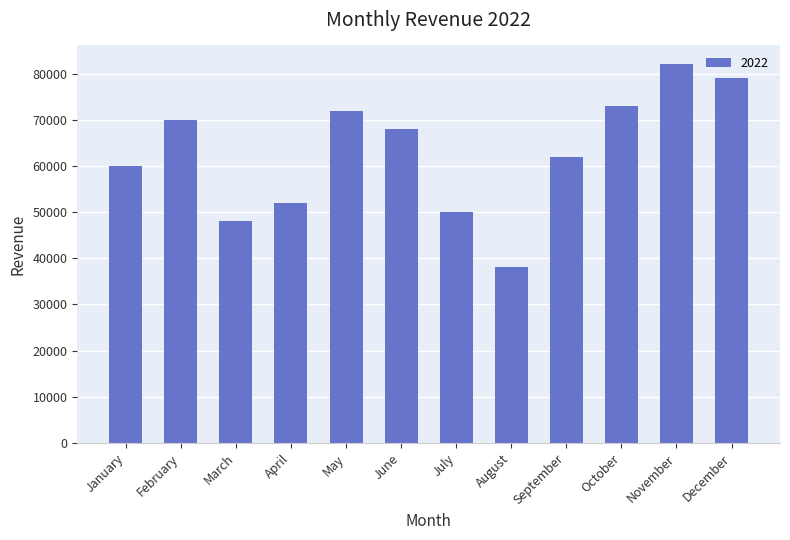

At which category does the chart reach its minimum across all series?

August